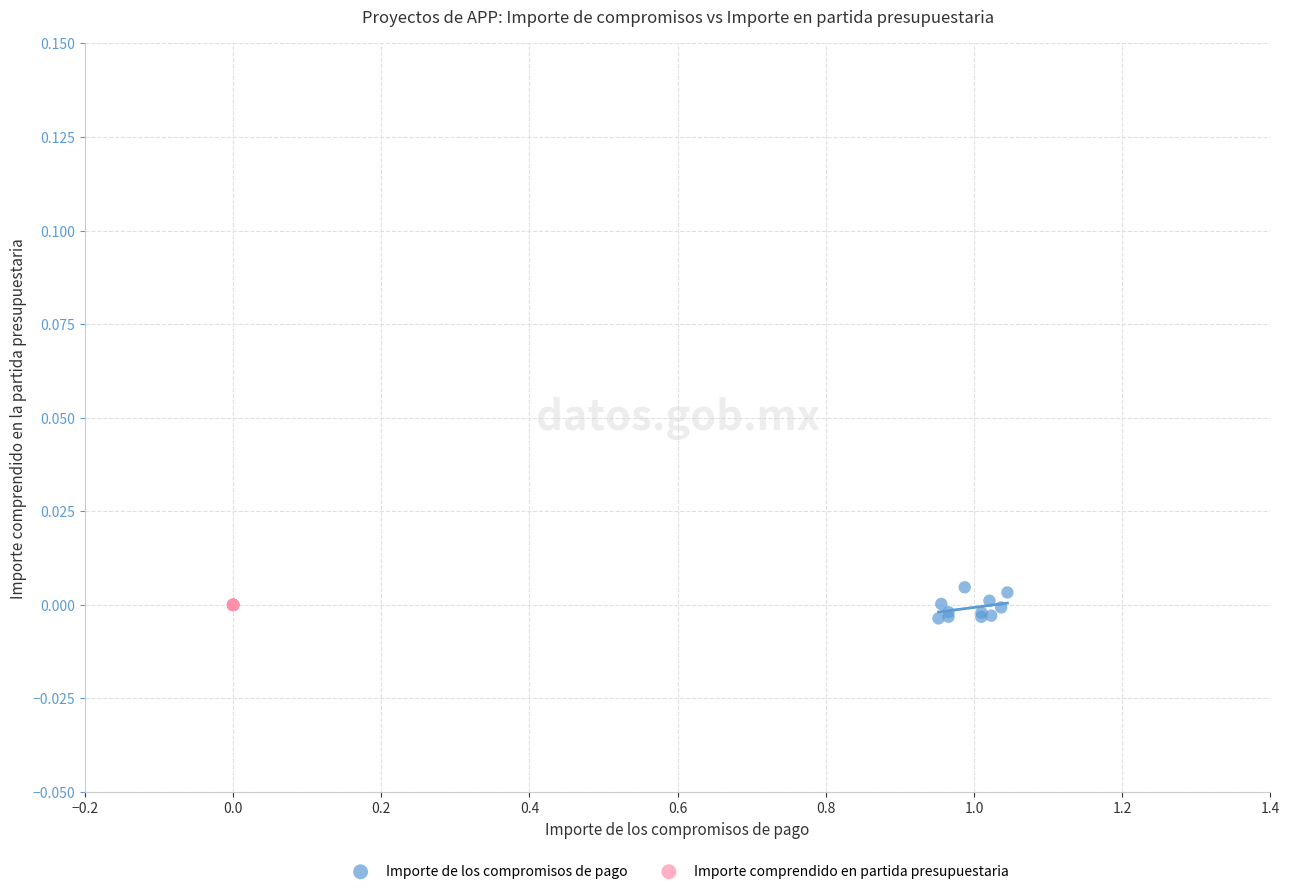

Which series contains the highest Y value?

Importe de los compromisos de pago